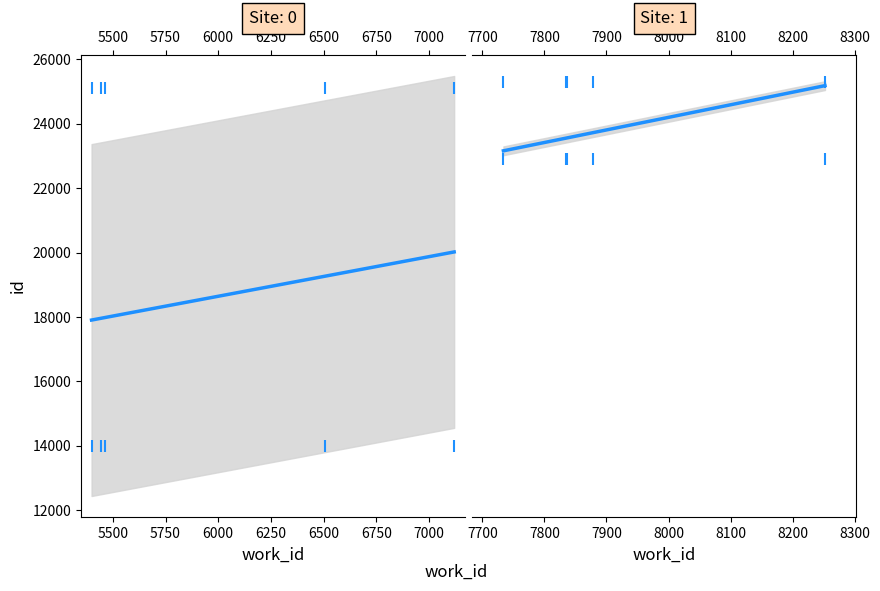

What is the difference between the work_id values at 7734 and 7836?

102